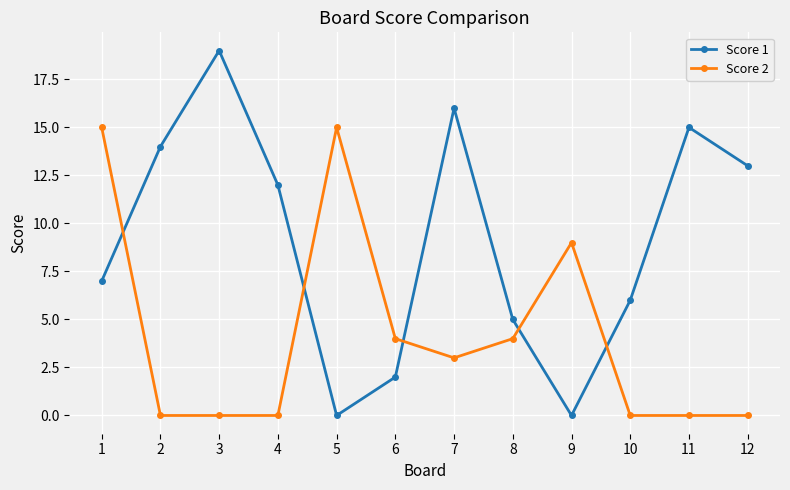

What value does the Score 1 series have at 7?

16